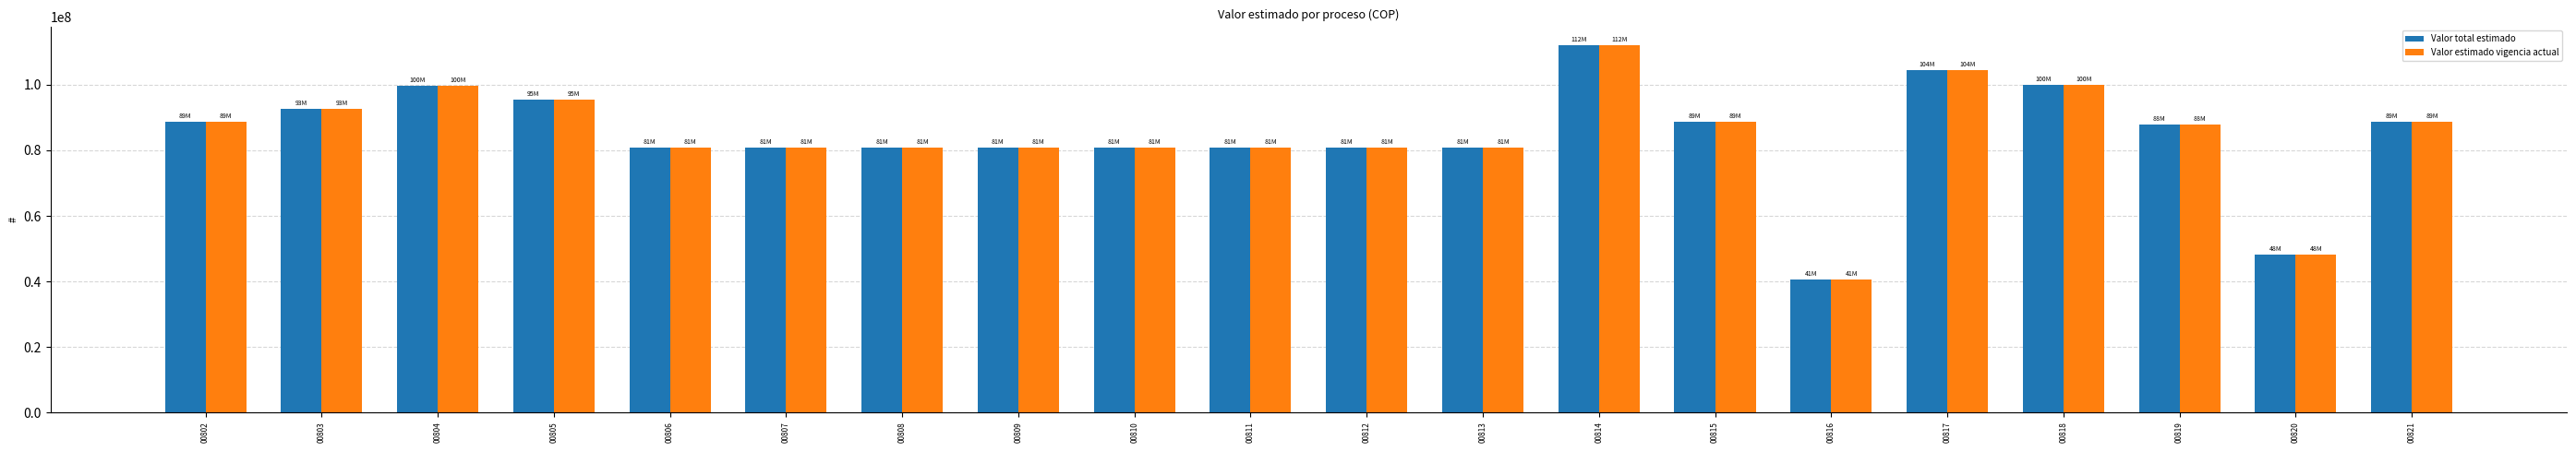

What is the approximate value of Valor total estimado at 00813, to the nearest 50?

80839000